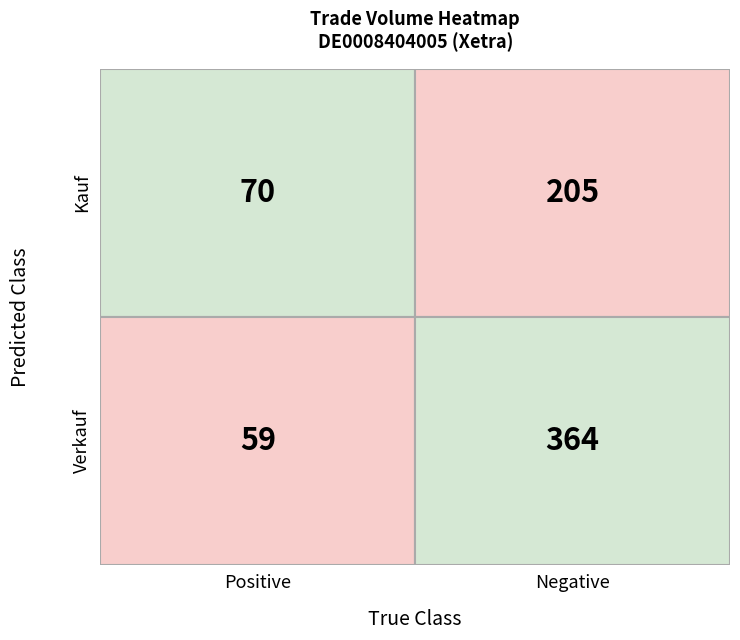

How many series are shown in this chart?

2